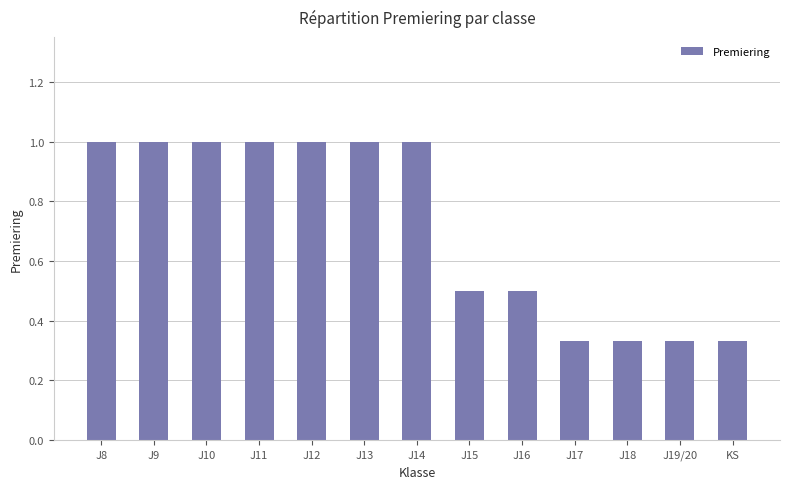

What is the average value?

0.7